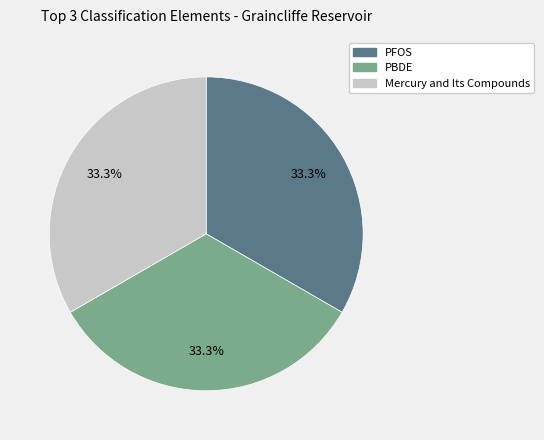

To the nearest percent, what is the average slice percentage?

33%